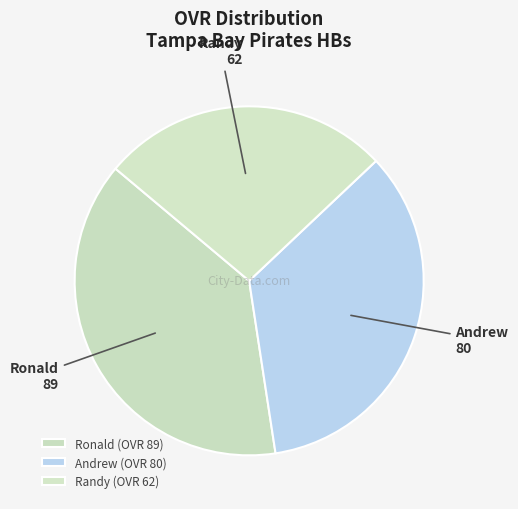

To the nearest percent, what is the average slice percentage?

33%